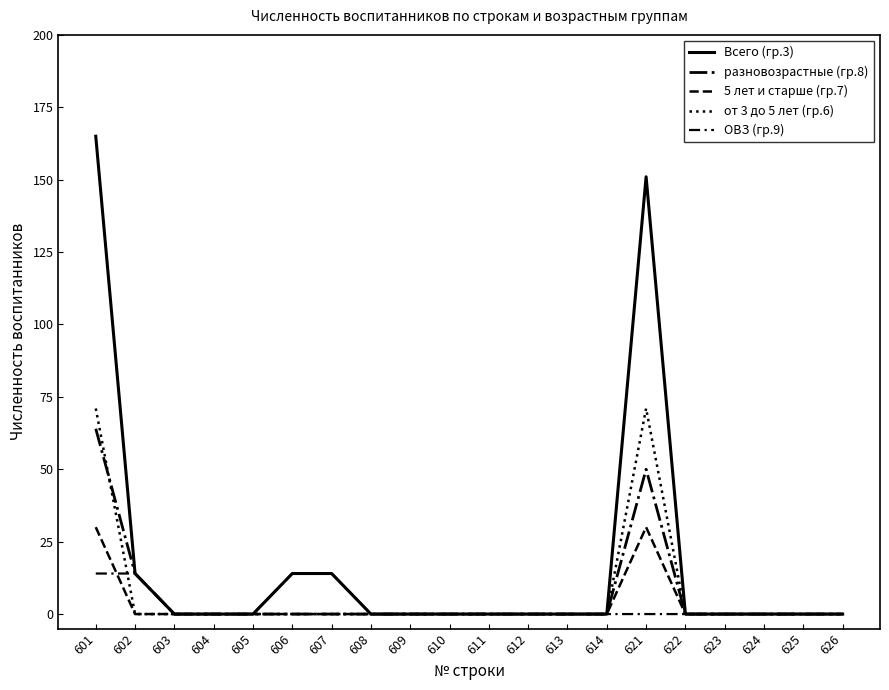

How many lines are shown in the chart?

5